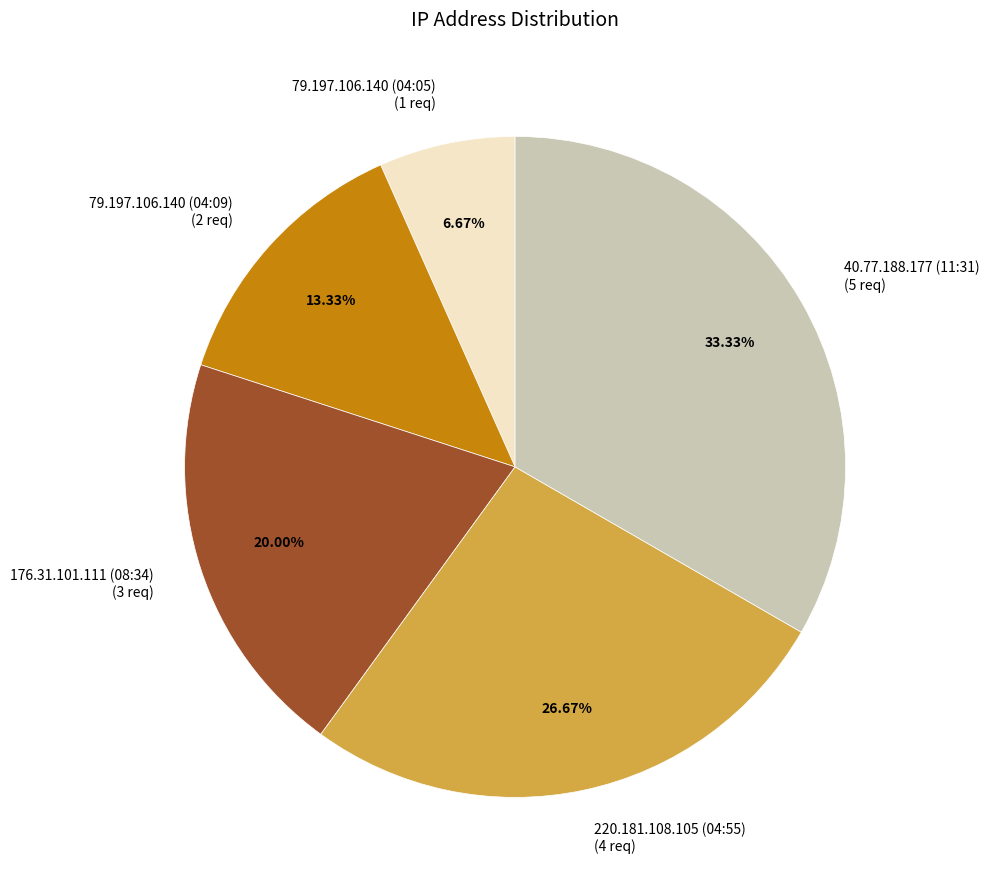

To the nearest percent, what percentage of the pie is 220.181.108.105 (04:55)?

27%